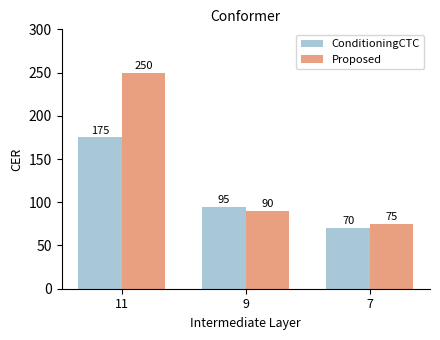

What is the difference between the maximum and second lowest values in the Proposed series?

160